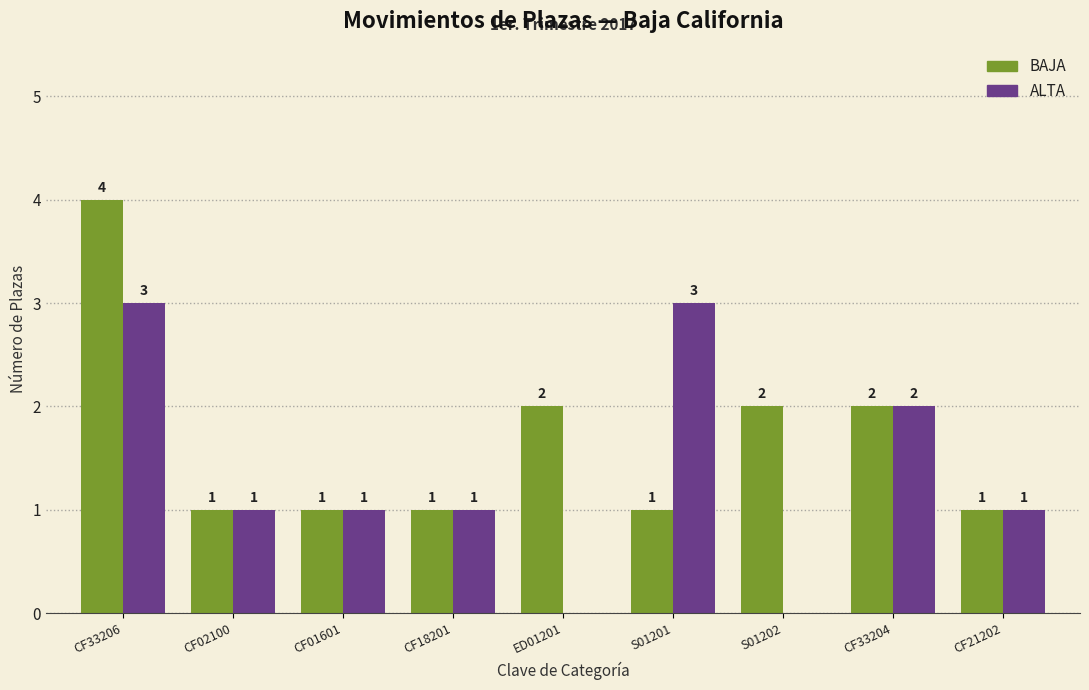

What is the sum of all BAJA values?

15